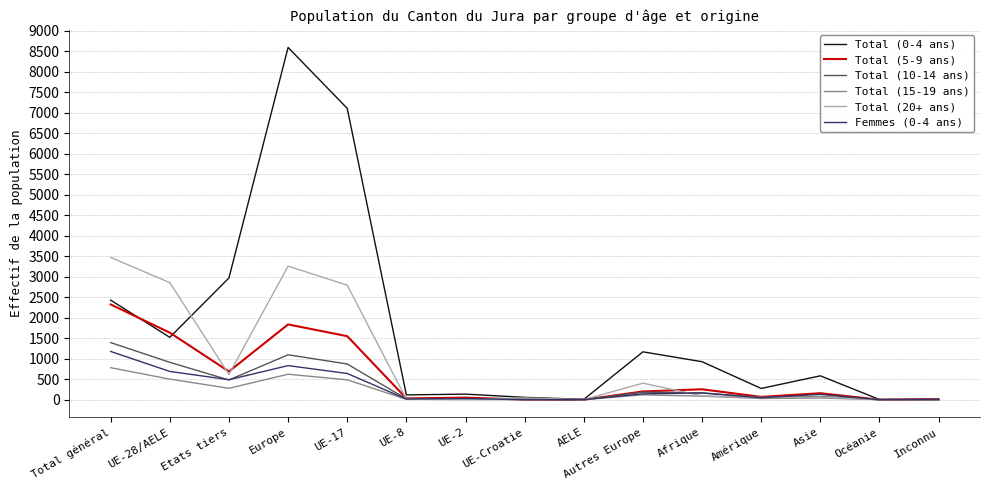

Between UE-28/AELE and Autres Europe, which series saw the biggest shift?

Total (20+ ans)